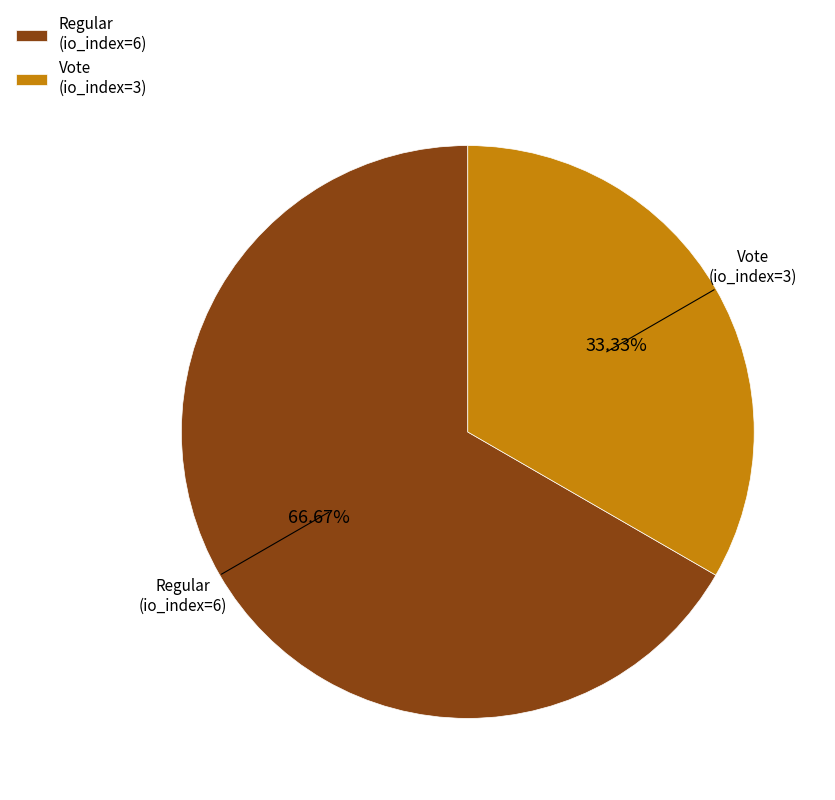

Is the sum of Regular (io_index=6) and Vote (io_index=3) greater than half?

Yes